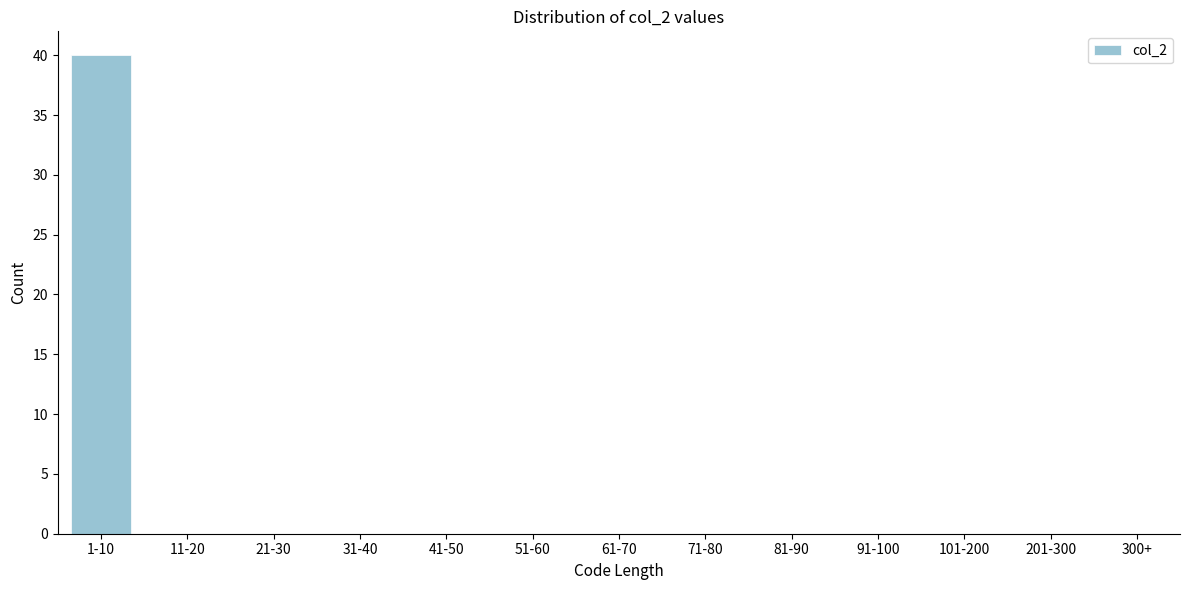

Reading left to right, extract all data points from this chart.

1-10=40	11-20=0	21-30=0	31-40=0	41-50=0	51-60=0	61-70=0	71-80=0	81-90=0	91-100=0	101-200=0	201-300=0	300+=0